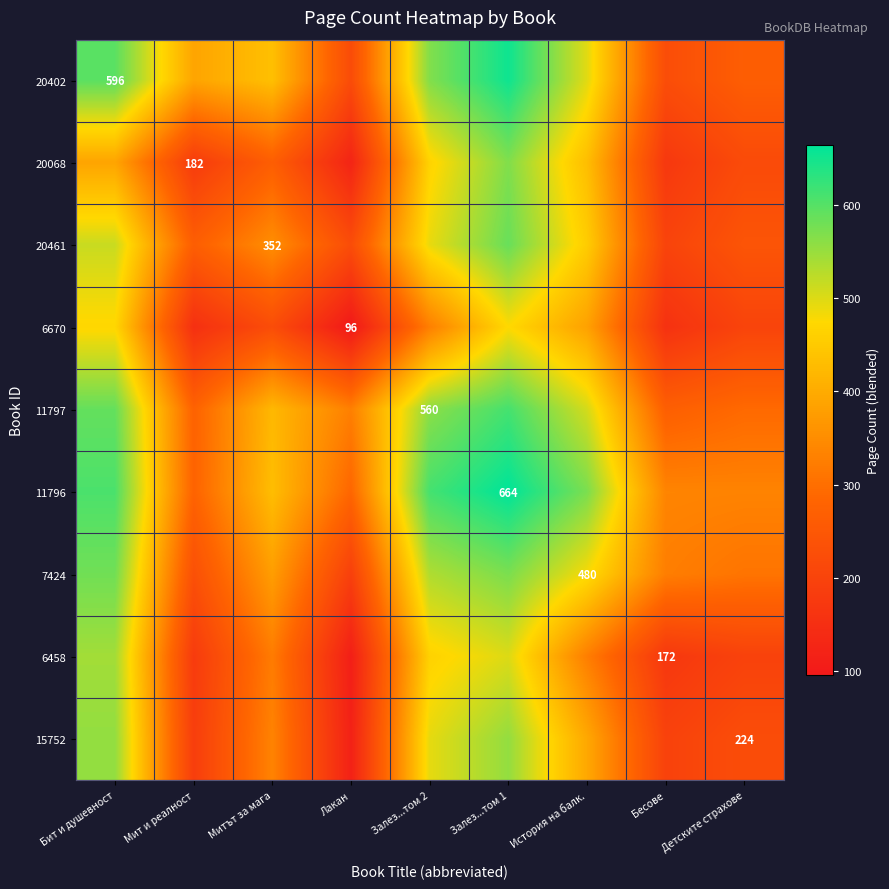

Where is 20068 nearest to the value 346?

Бит и душевност